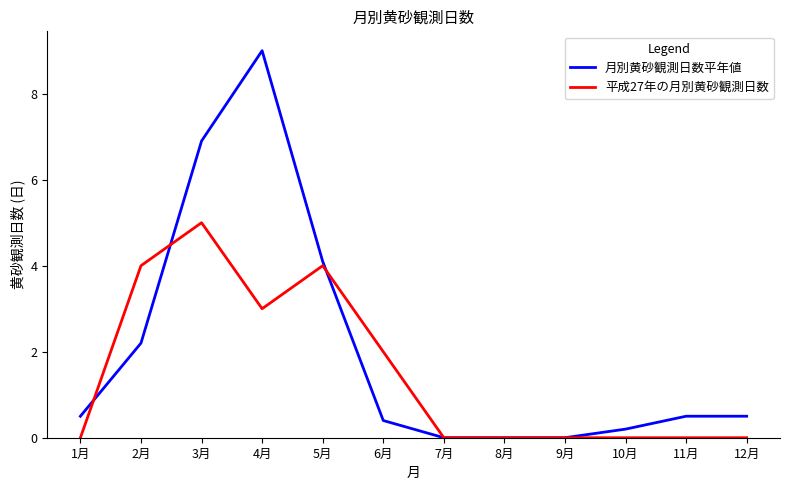

At which category does 平成27年の月別黄砂観測日数 reach its first local peak?

3月